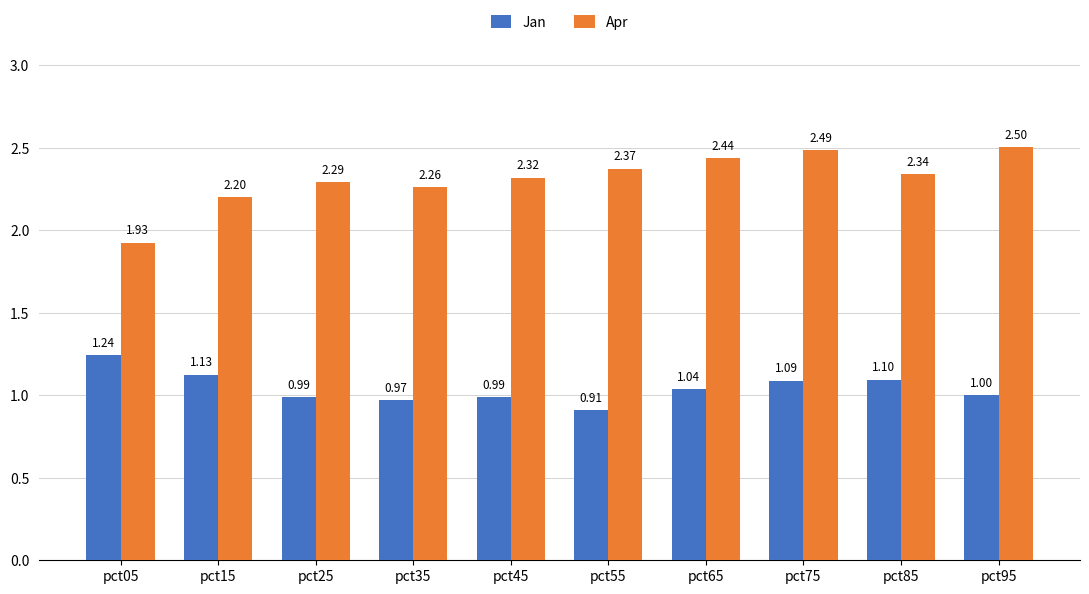

Which series changed the most between pct05 and pct25?

Apr